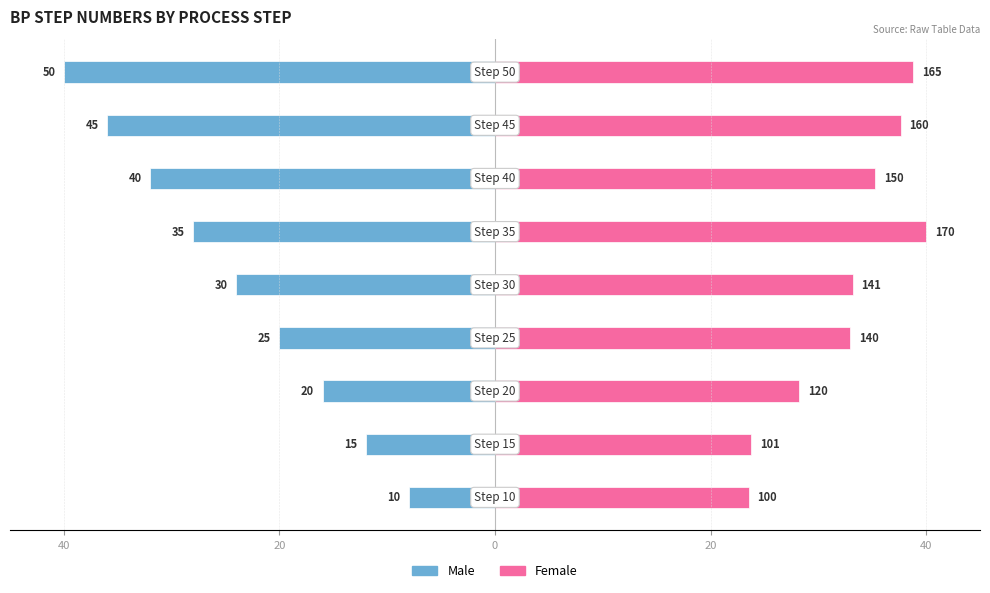

Reading left to right, what are all the values shown in this chart?

Male: -8.0	-12.0	-16.0	-20.0	-24.0	-28.0	-32.0	-36.0	-40.0
Female: 23.5	23.8	28.2	32.9	33.2	40.0	35.3	37.6	38.8